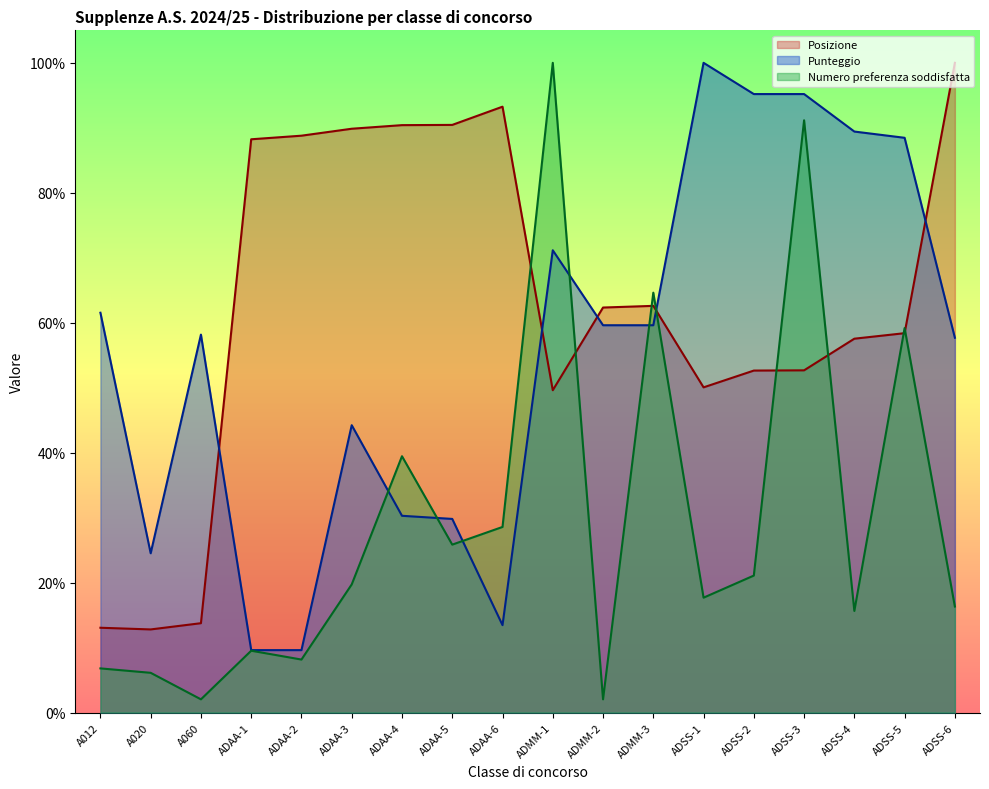

Which series has the widest spread of values?

Numero preferenza soddisfatta